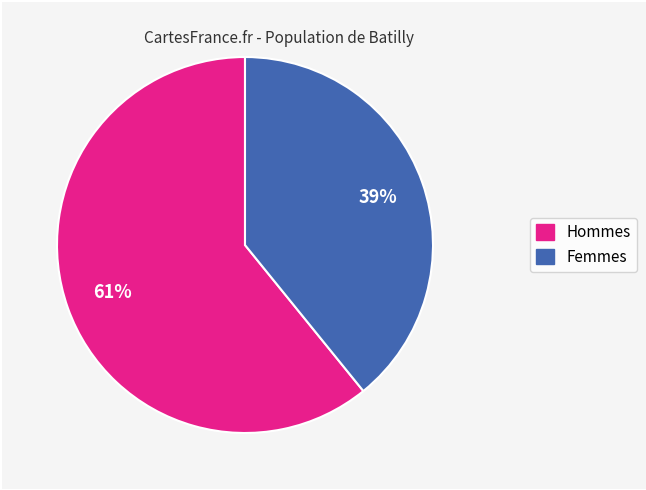

To the nearest percent, what is the average slice percentage?

50%